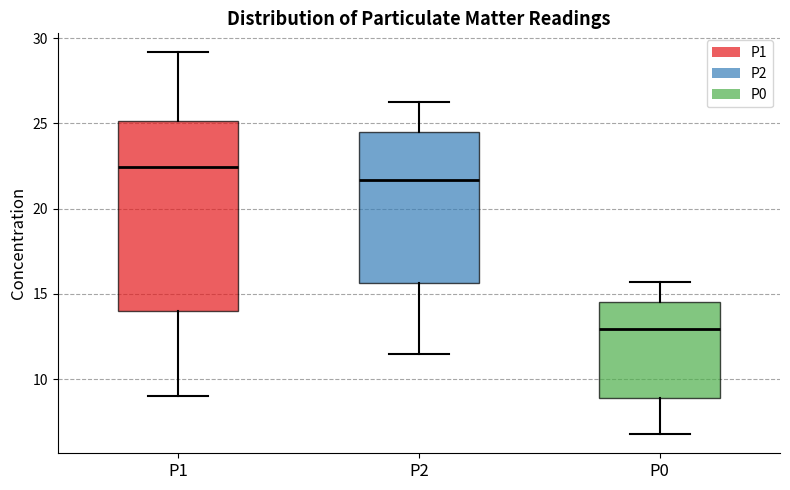

Comparing the boxes themselves (not the whiskers), which one is the tallest?

P1